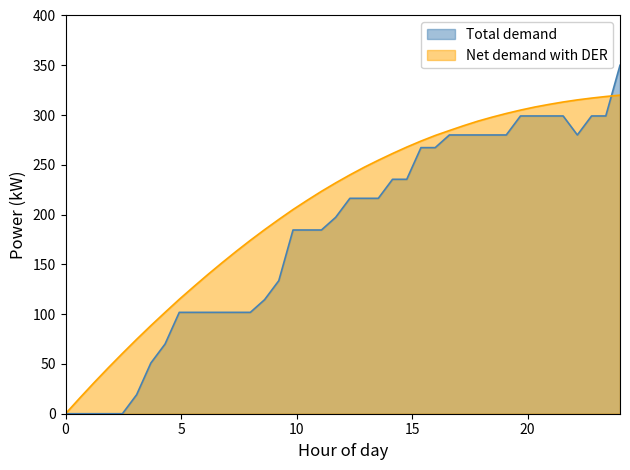

How many positive values does the Total demand series have?

35